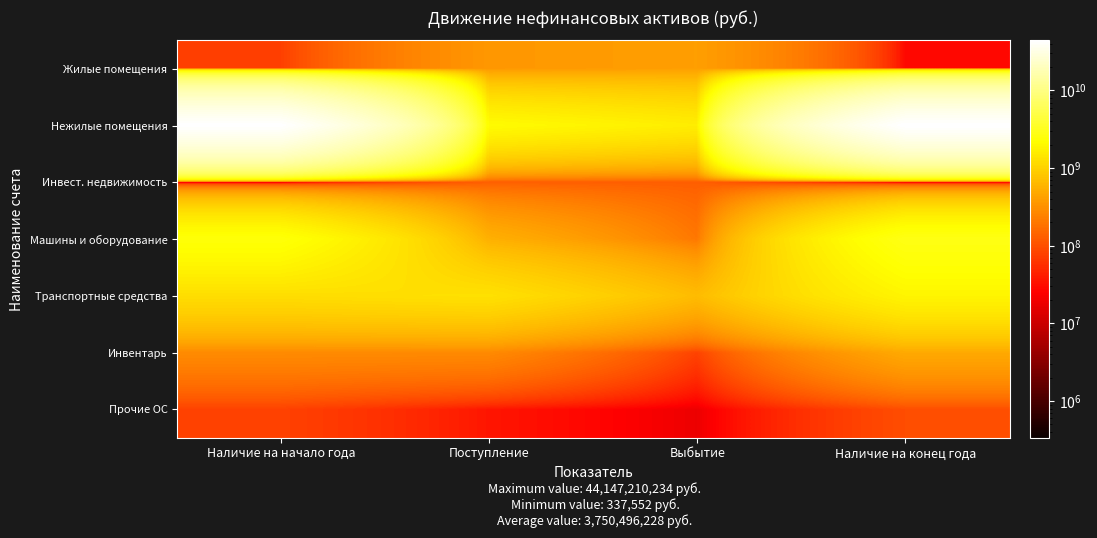

At which category does the chart reach its minimum across all series?

Наличие на начало года